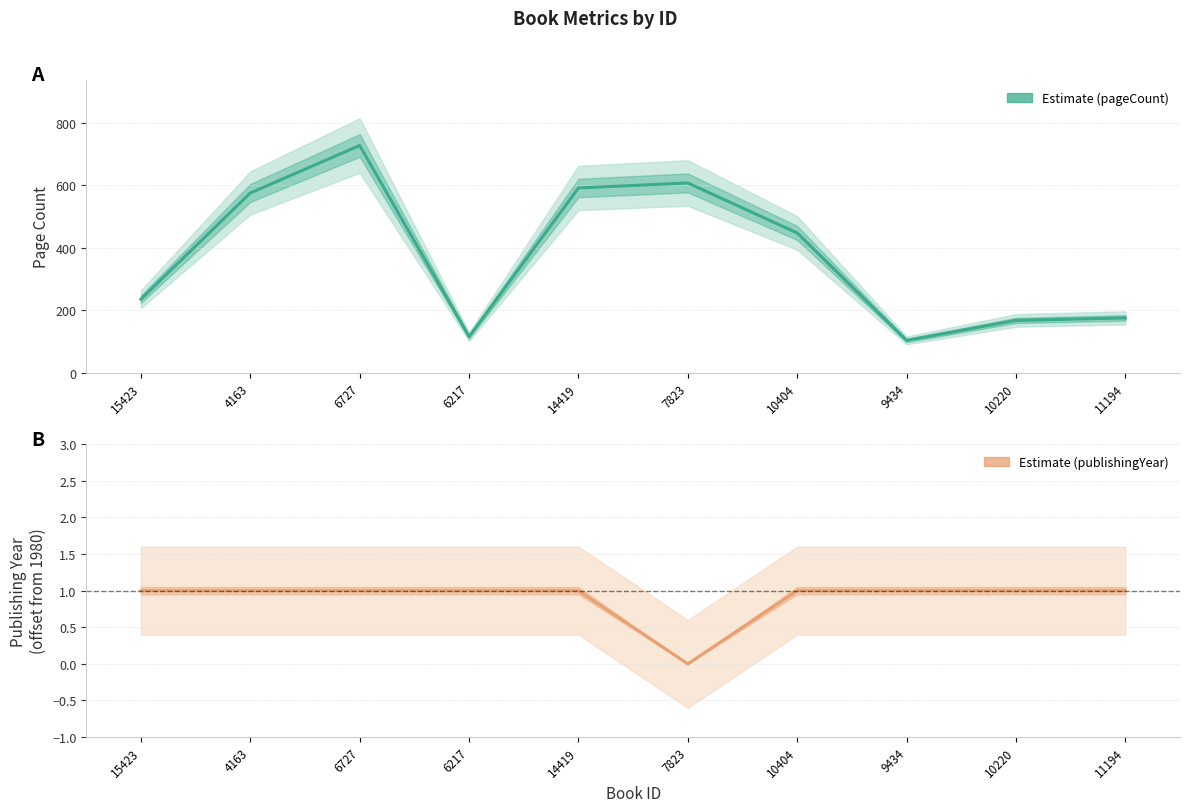

Which series has the largest range (max minus min)?

pageCount